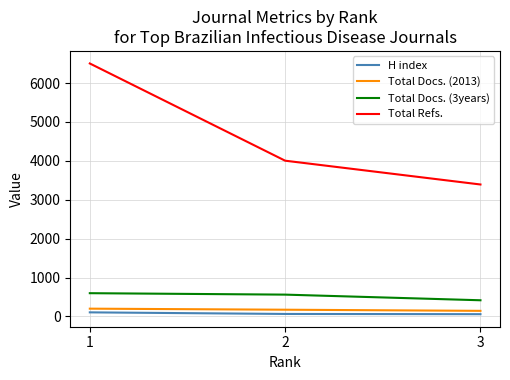

How many series are shown in this chart?

4